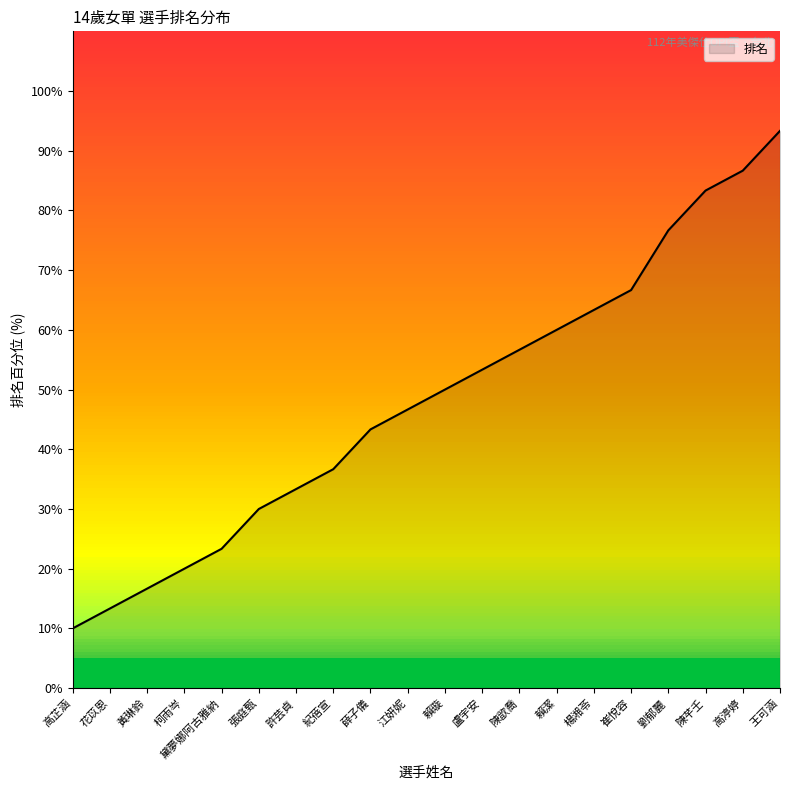

Which label corresponds to the largest value in the chart?

王可涵